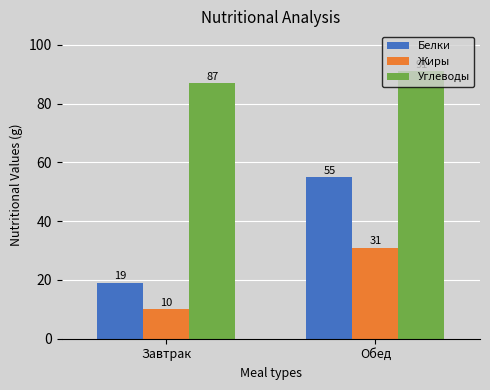

How many data points does each series have?

2